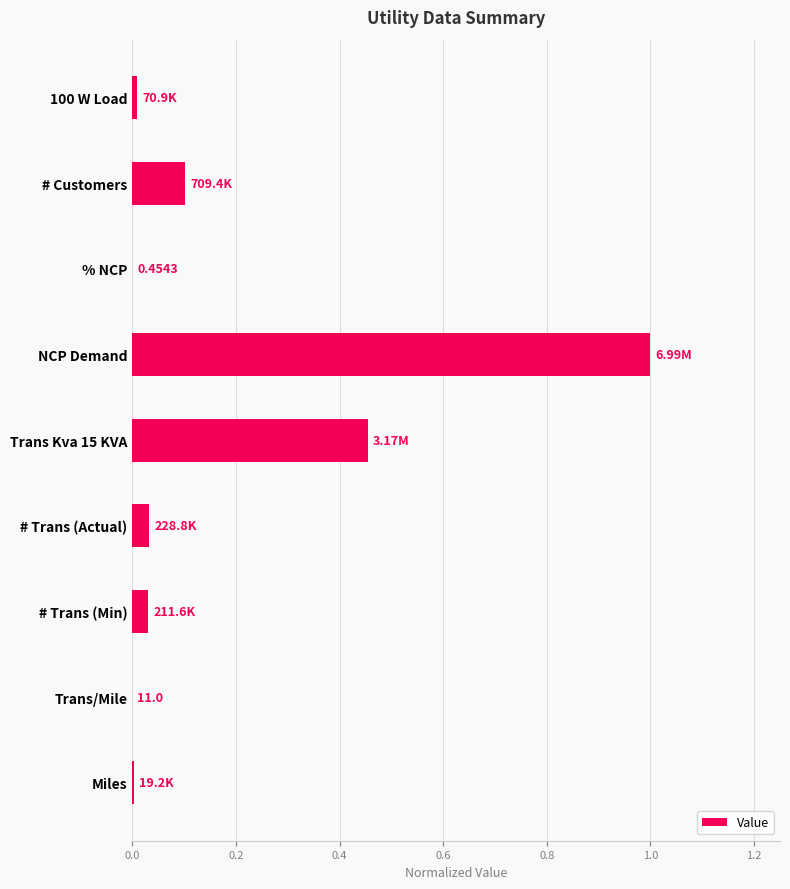

Which label corresponds to the largest value in the chart?

NCP Demand